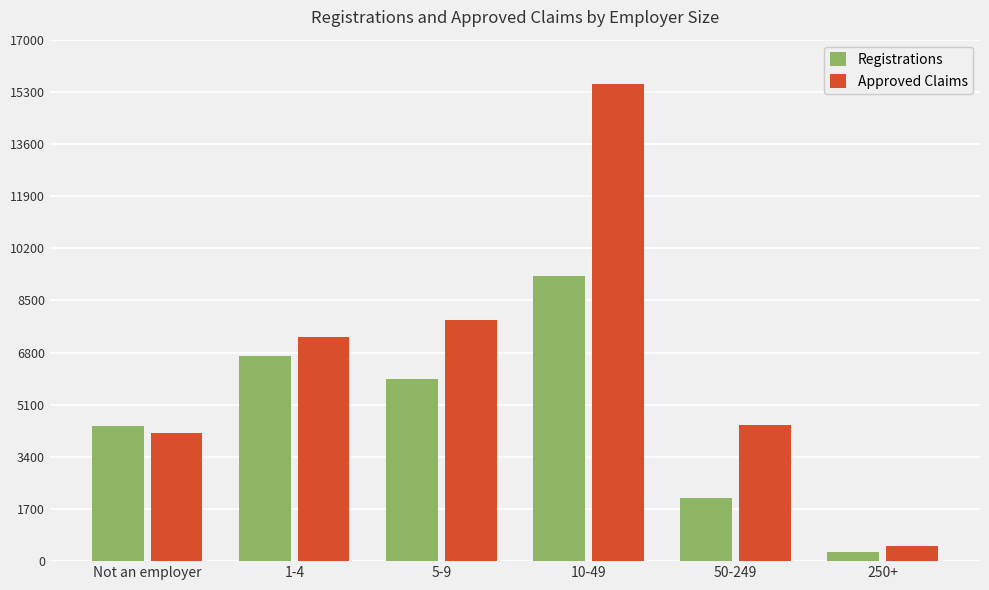

Reading left to right, transcribe all the data shown in this chart.

Registrations: 4405	6696	5935	9291	2044	310
Approved Claims: 4171	7305	7845	15552	4431	499